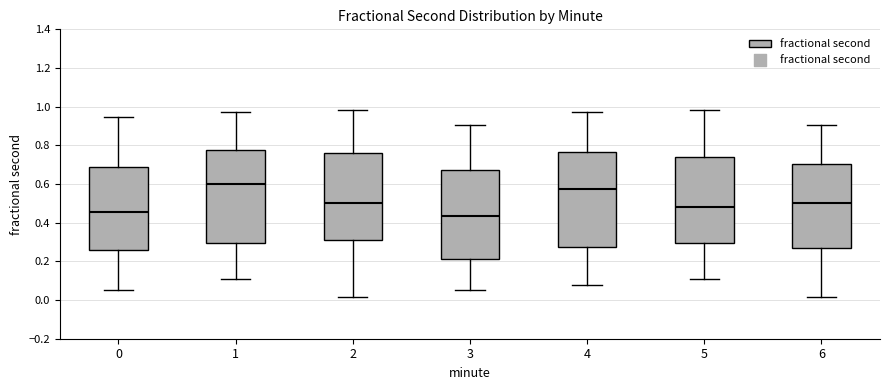

Where is the upper edge of the box at x = 1 on the y-axis? The values are not printed on the chart, so give them approximately, as read against the axis.

0.78